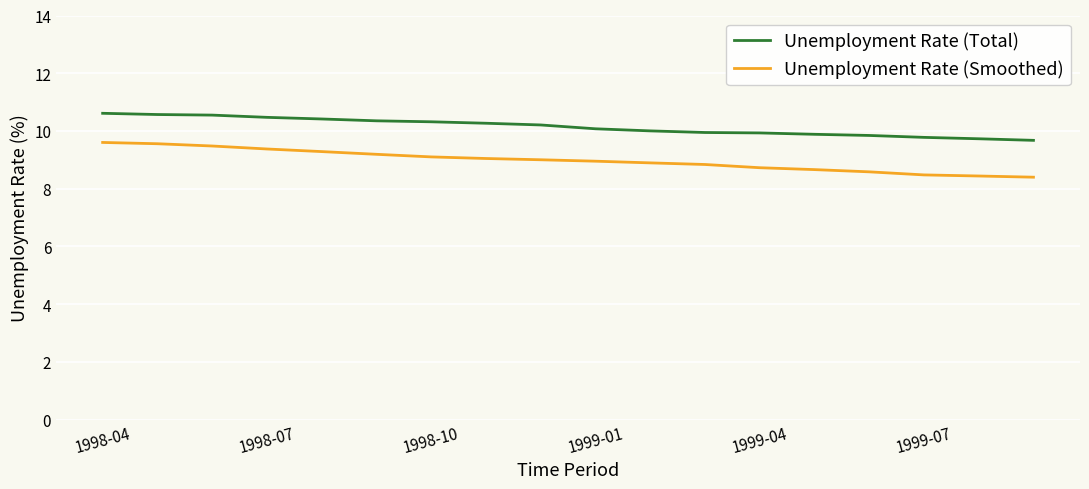

Rank the series by their maximum value, from highest to lowest.

Unemployment Rate (Total), Unemployment Rate (Smoothed)